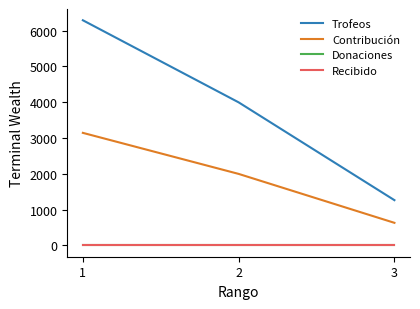

What is the difference between the highest and lowest values at 1?

6288